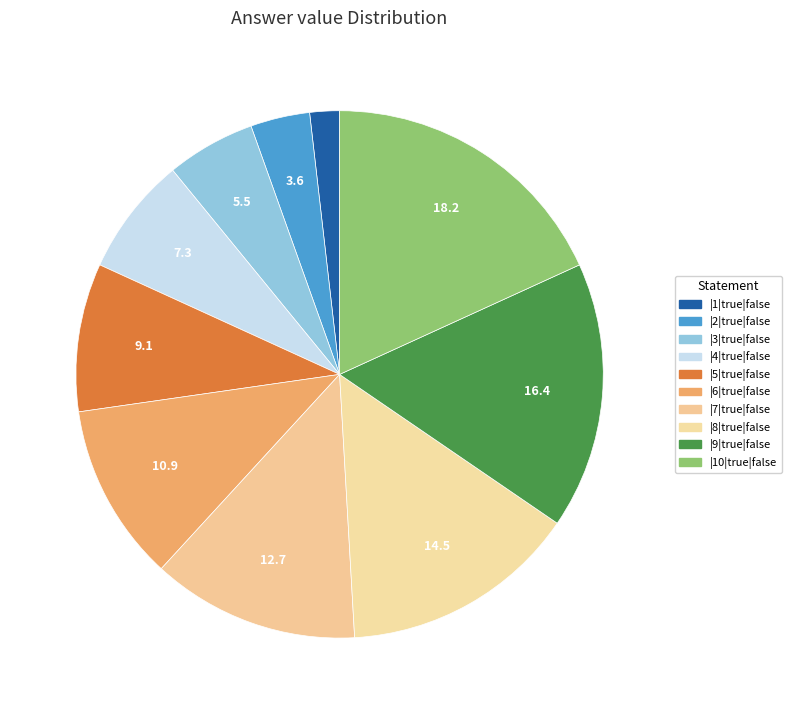

Is it true that |1|true|false is 2% of the pie?

True